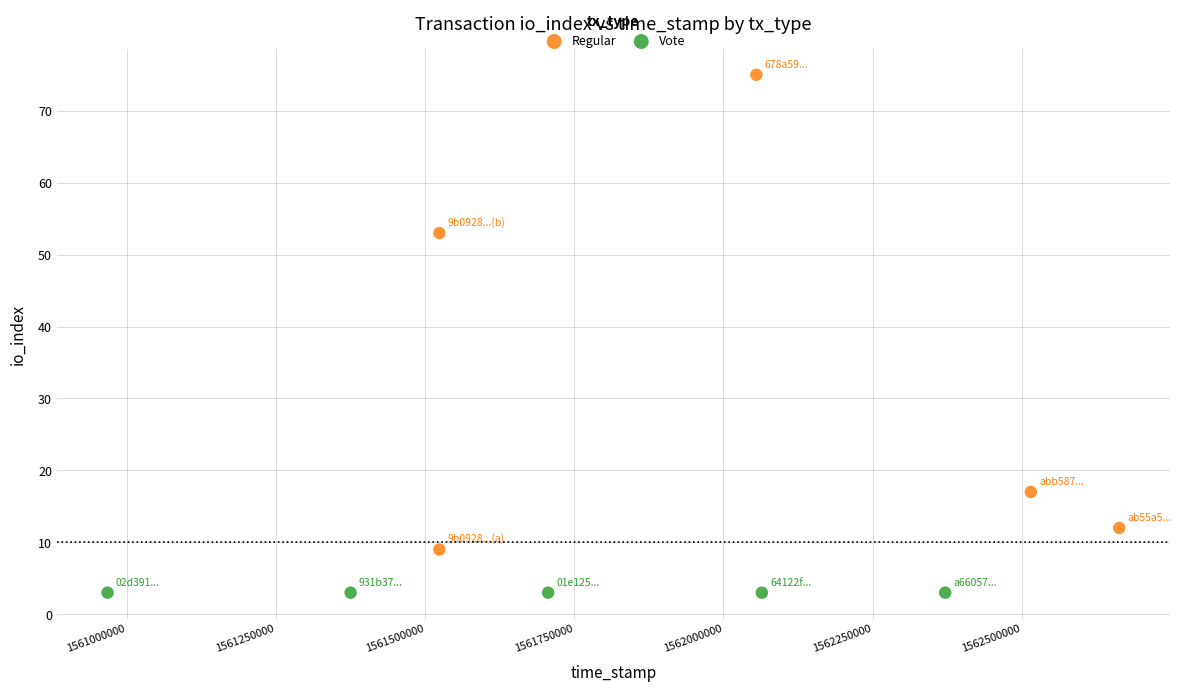

Which series reaches the maximum Y coordinate?

Regular